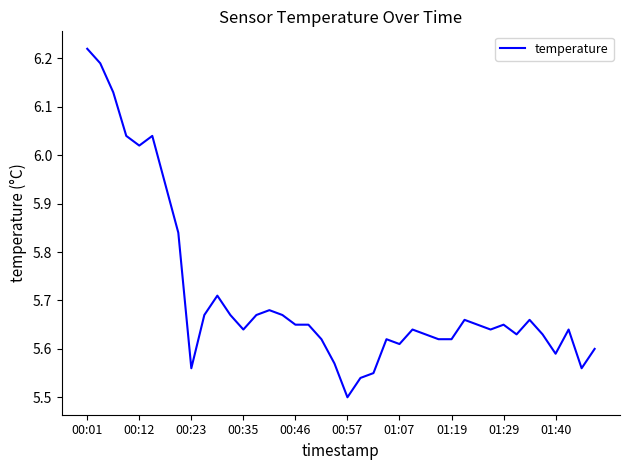

What is the difference between the maximum and minimum values?

0.7